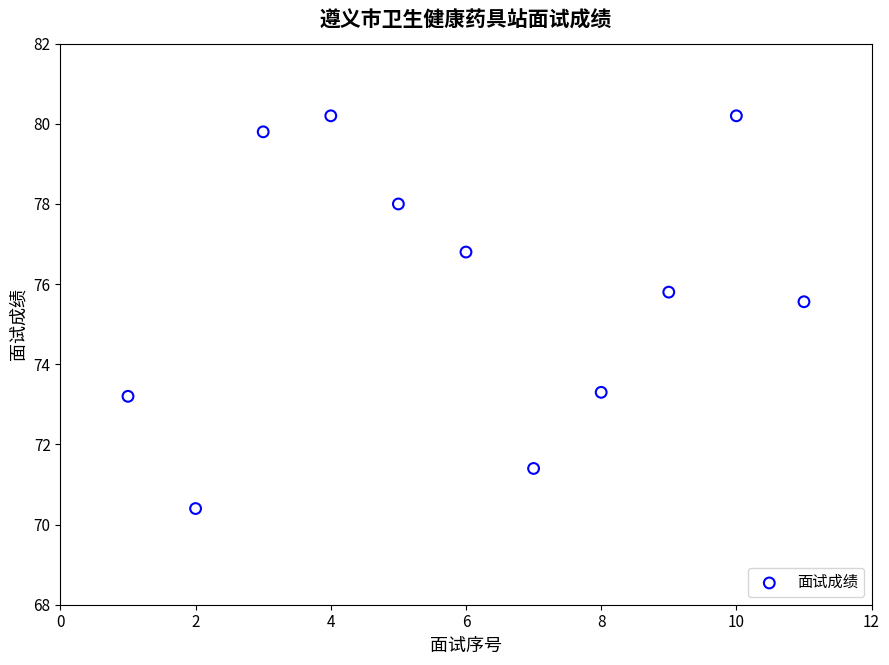

What Y value in the scatter plot is closest to 75?

75.6